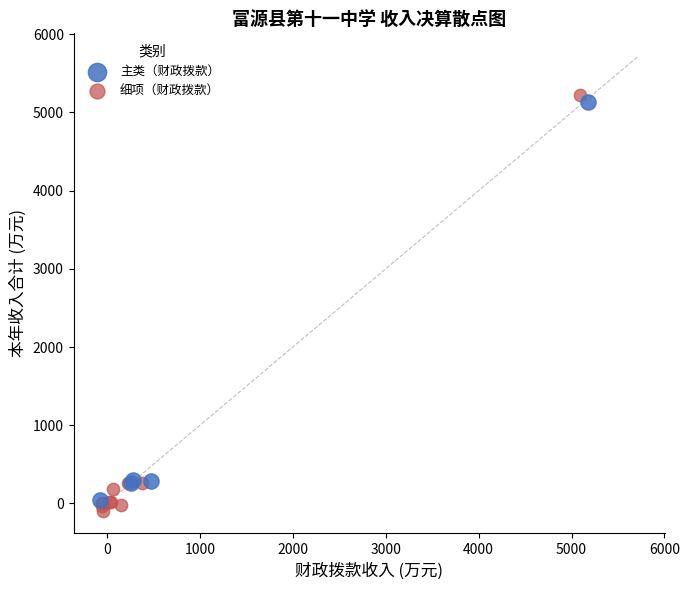

Which series has the widest spread of Y values?

细项（财政拨款）